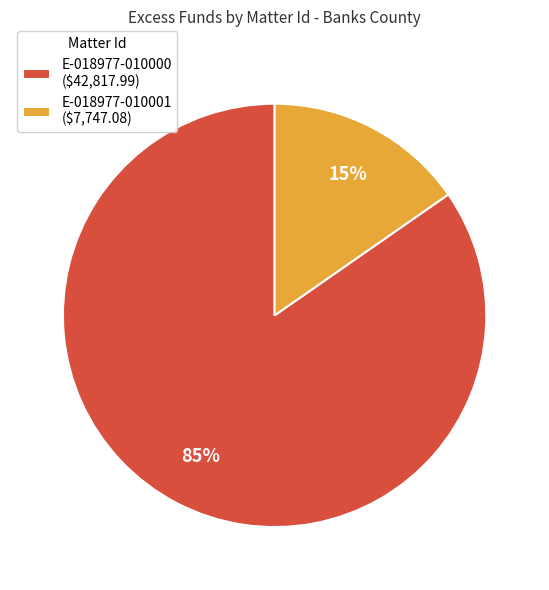

Between E-018977-010001 and E-018977-010000, which is larger?

E-018977-010000